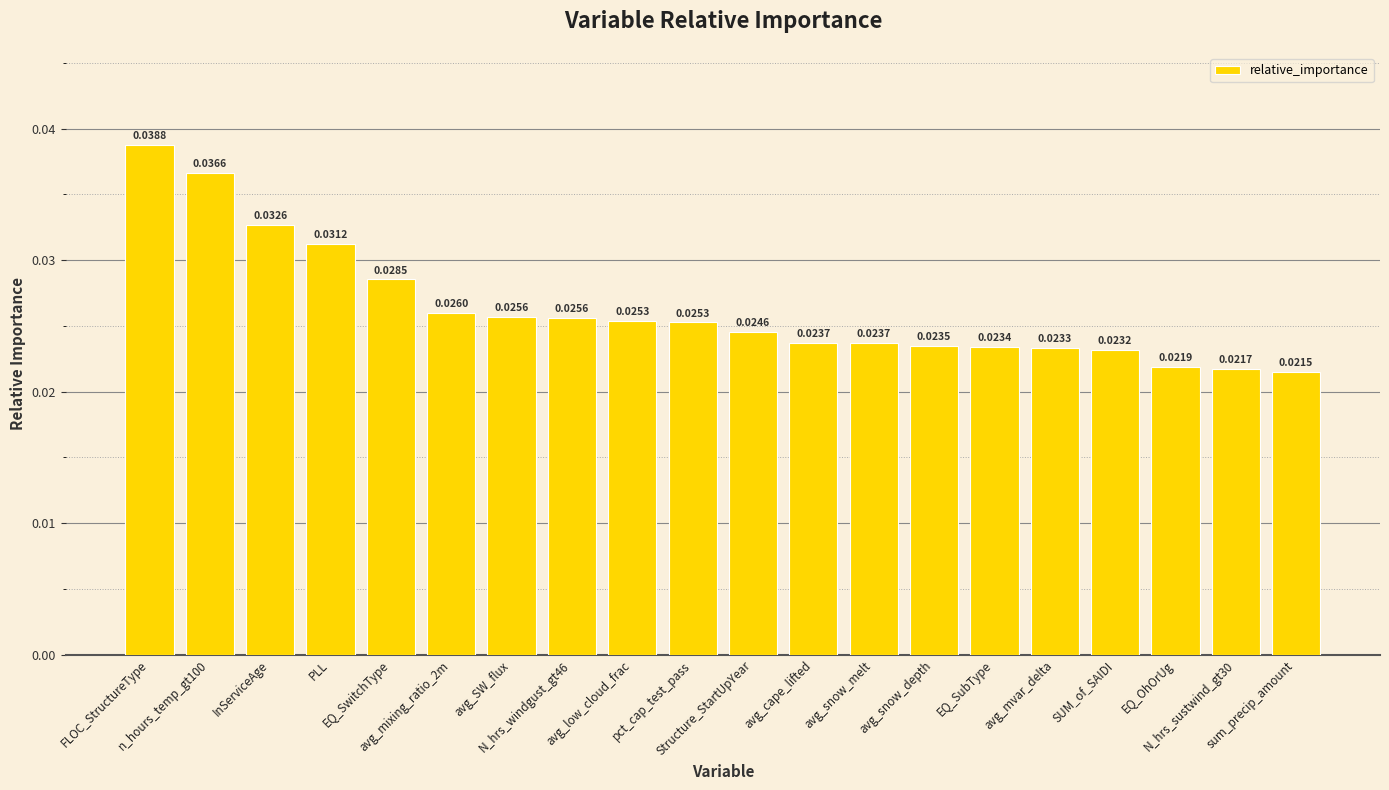

The value at avg_snow_melt is 0.0. True or false?

False